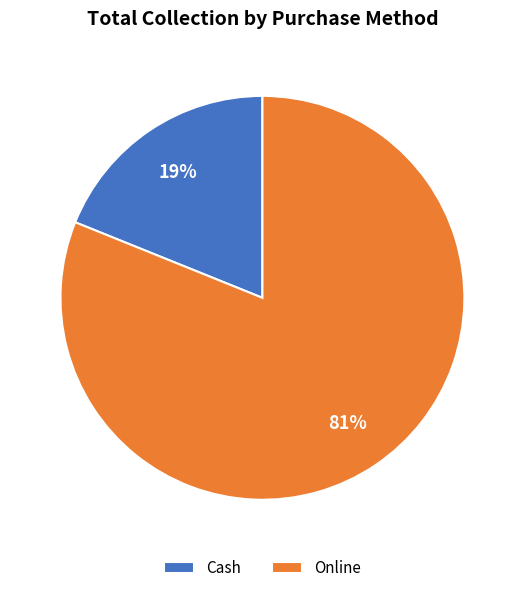

The Cash slice represents 24% of the pie. True or false?

False